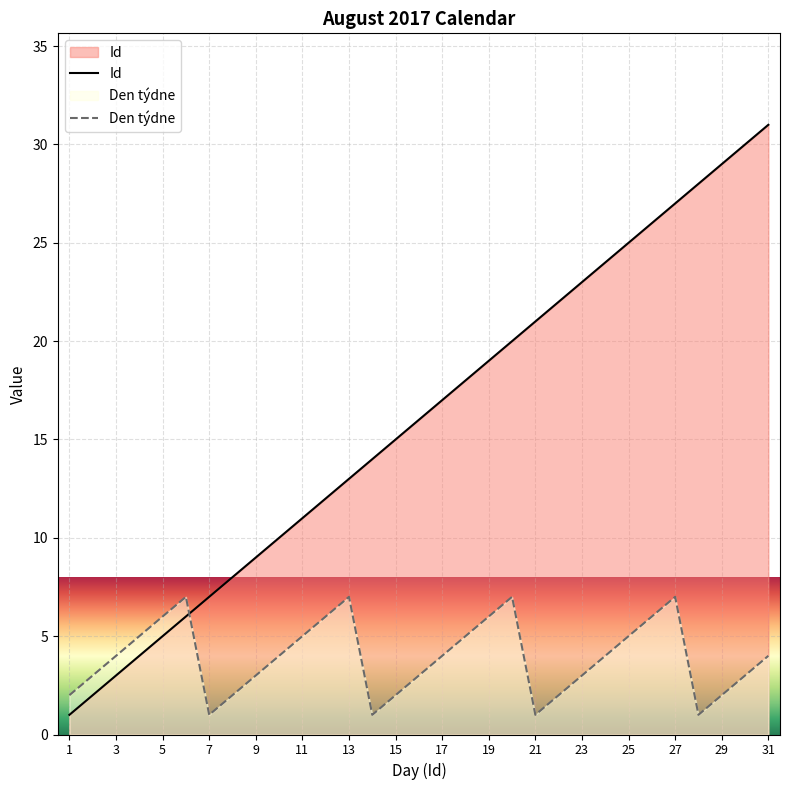

What is the average value of the Id series?

16